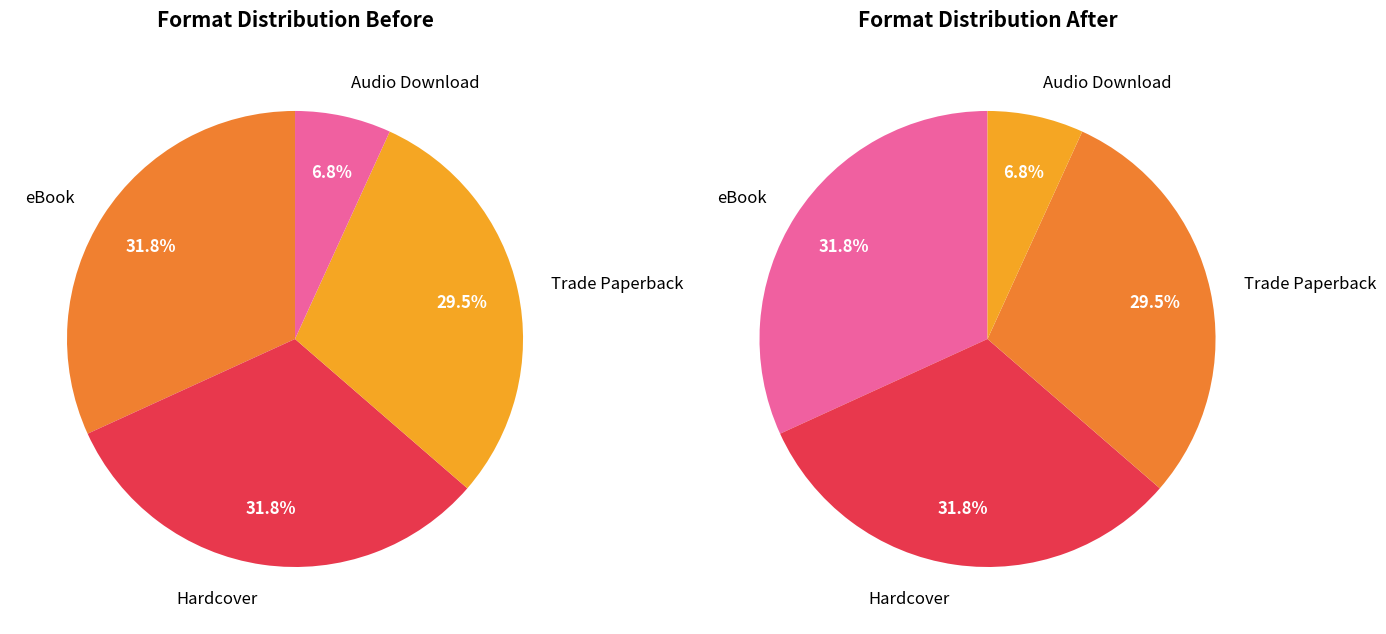

The Hardcover slice represents 25% of the pie. True or false?

False